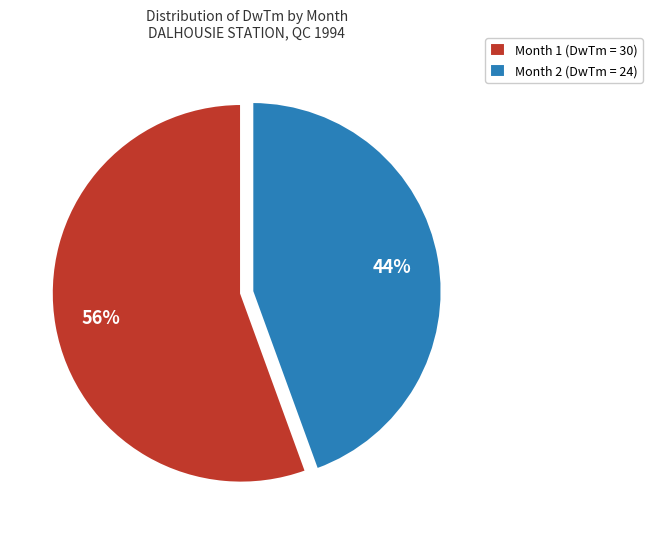

To the nearest percent, what percentage of the pie is Month 2?

44%